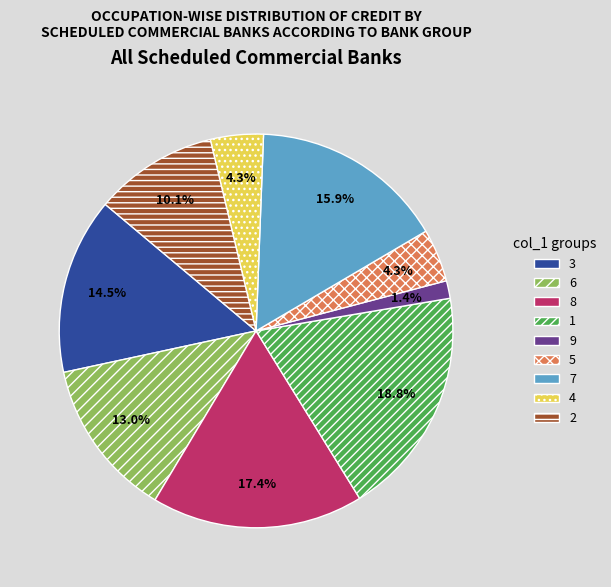

What is the ratio of the value at 4 to the value at 7?

0.3